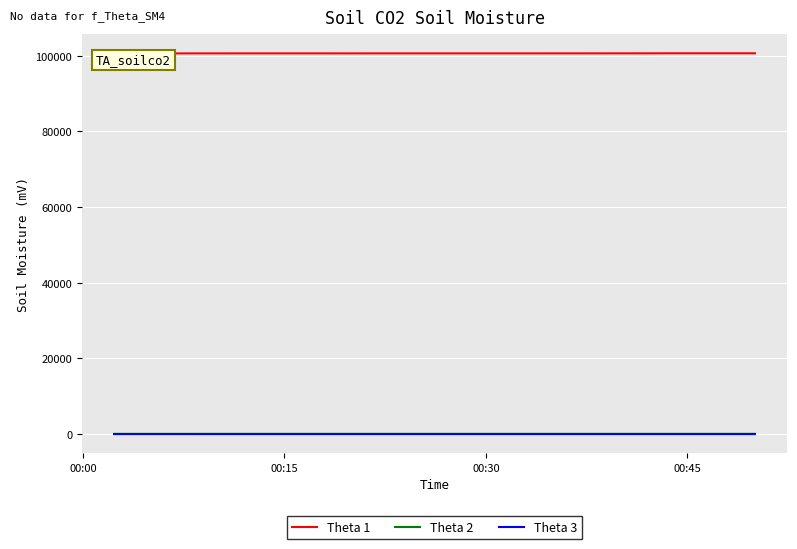

True or false: Theta 1 and Theta 3 cross at least once.

False